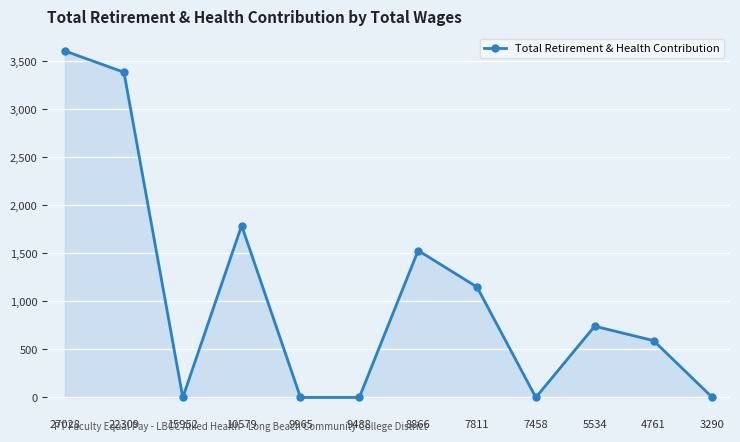

What value does the data have at 7811?

1150